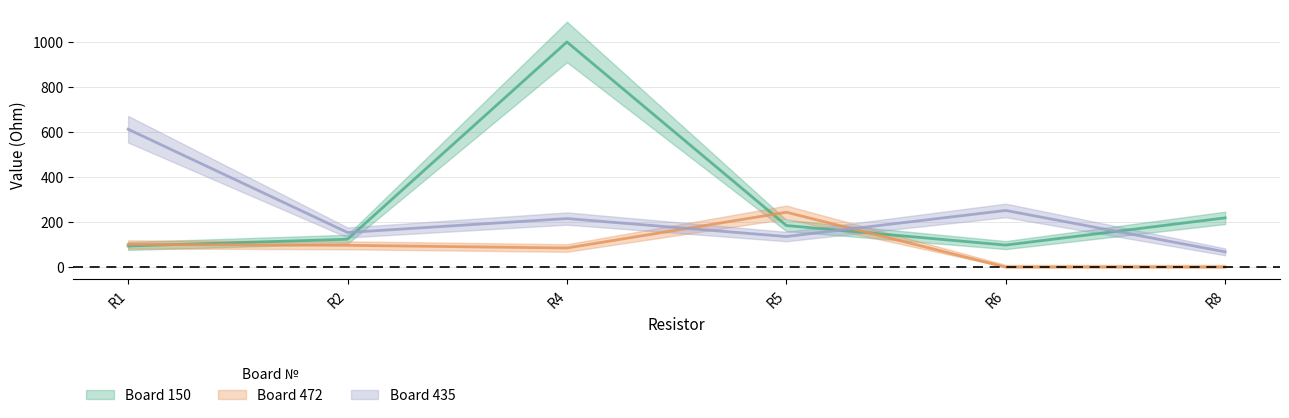

List the series in order of their overall mean, highest first.

Board 150, Board 435, Board 472